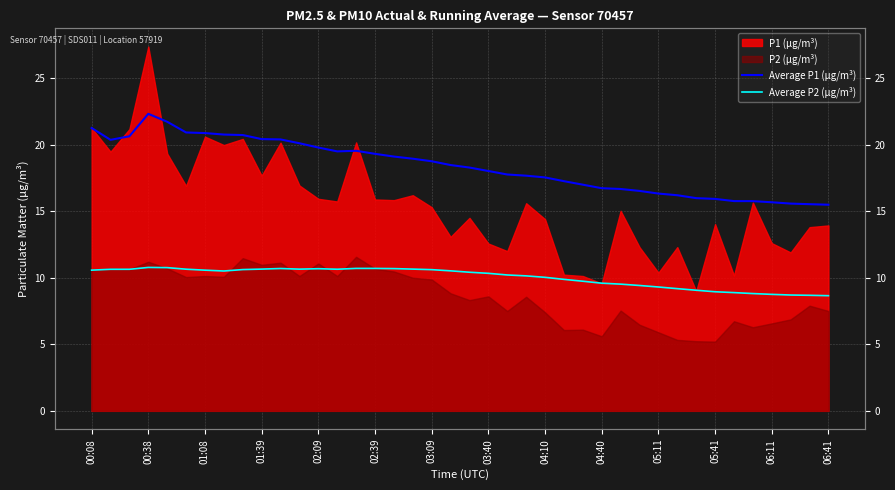

What is the lowest value of the Average P2 (μg/m³) series?

8.7